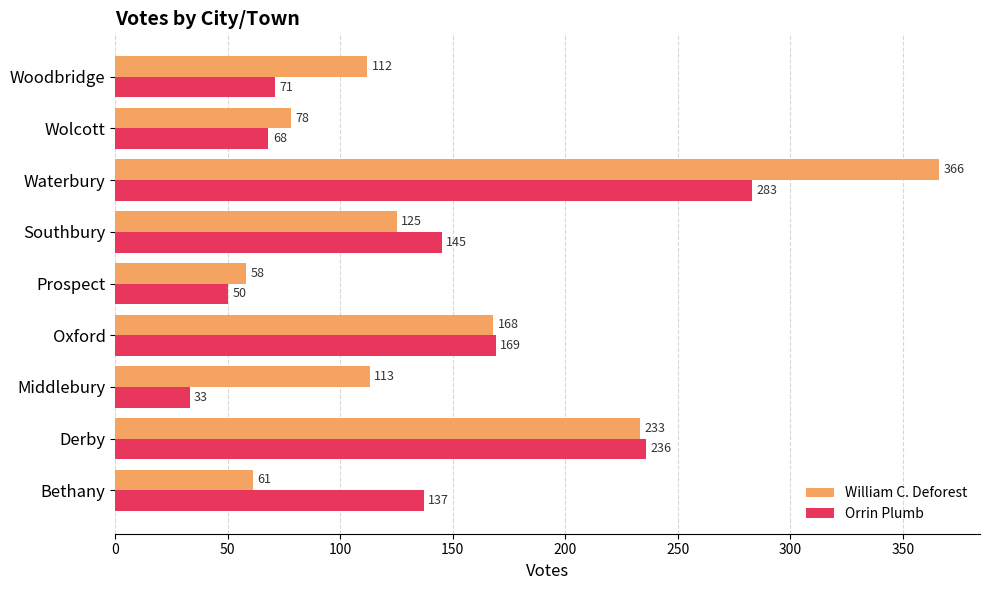

Is the value of William C. Deforest at Bethany greater than the value of Orrin Plumb at Wolcott?

No